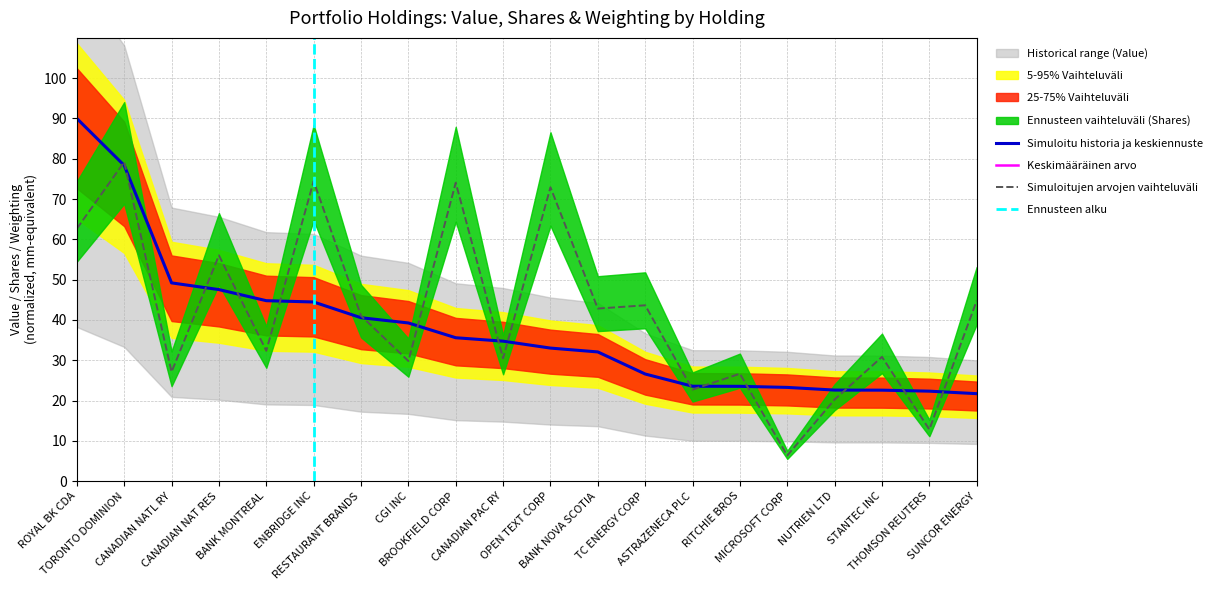

What is the minimum value for Simuloitujen arvojen vaihteluväli?

6.3